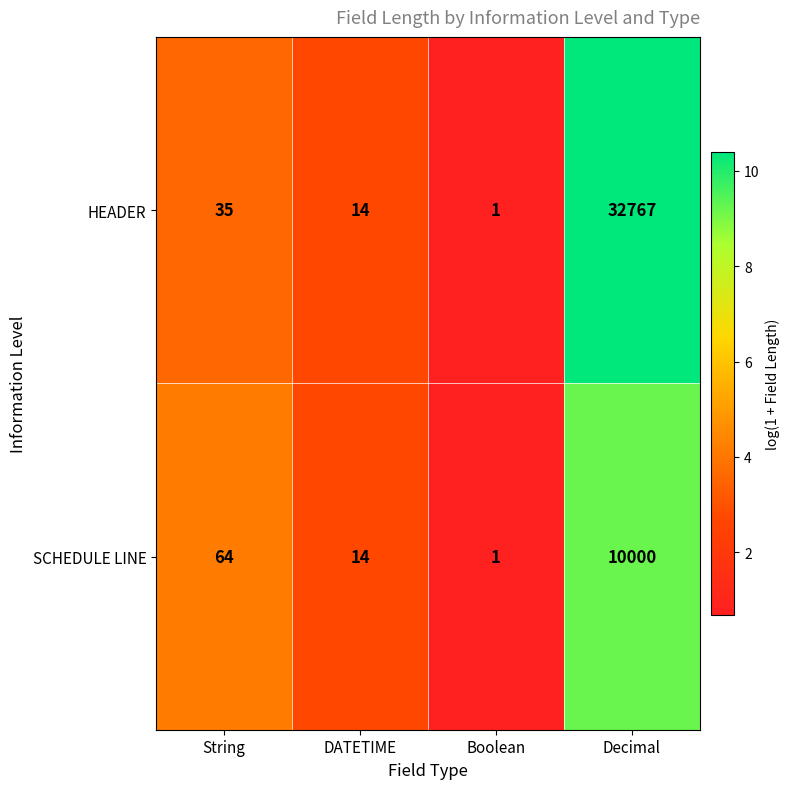

At which category does the chart reach its peak across all series?

Decimal